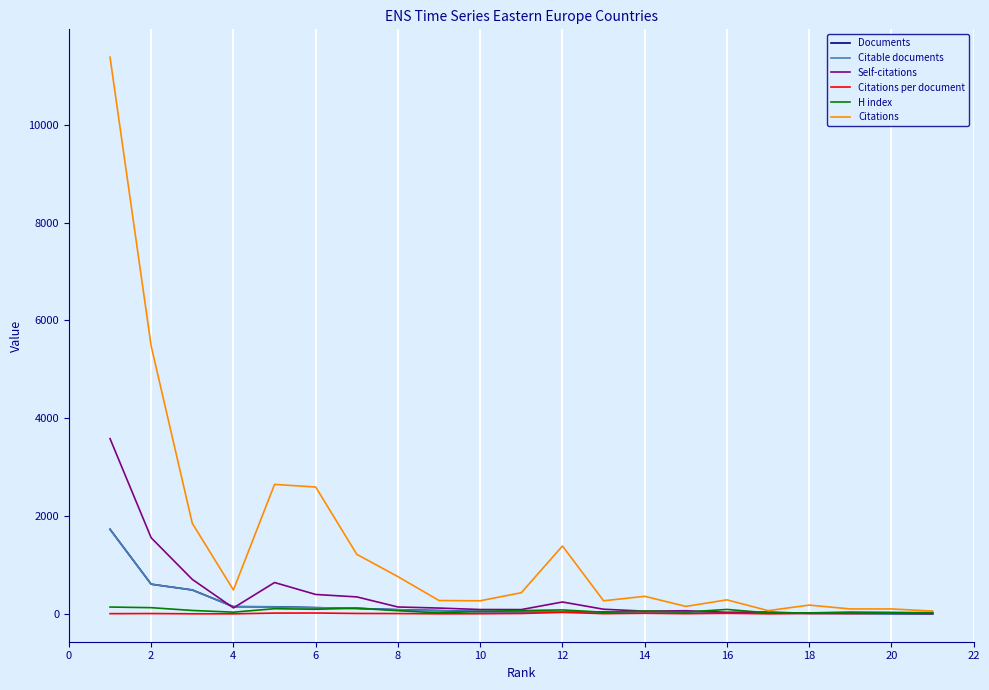

What is the greatest value displayed?

11381.0